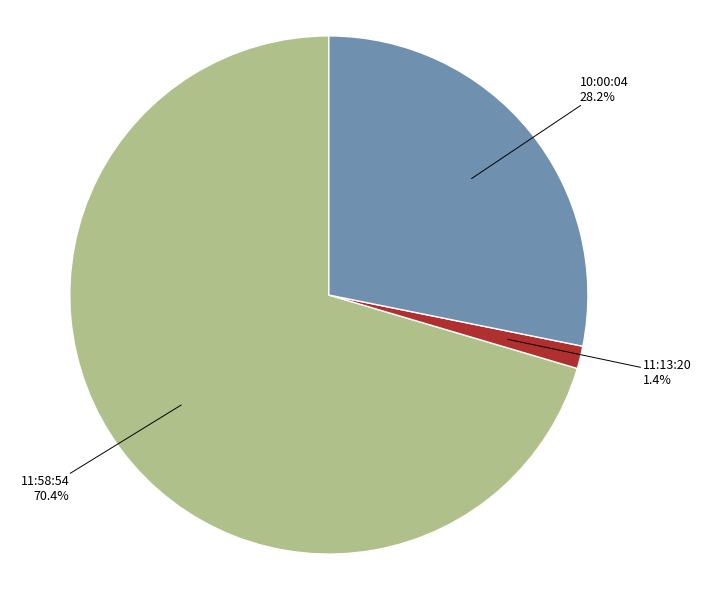

Is there any slice that represents more than half of the pie?

Yes